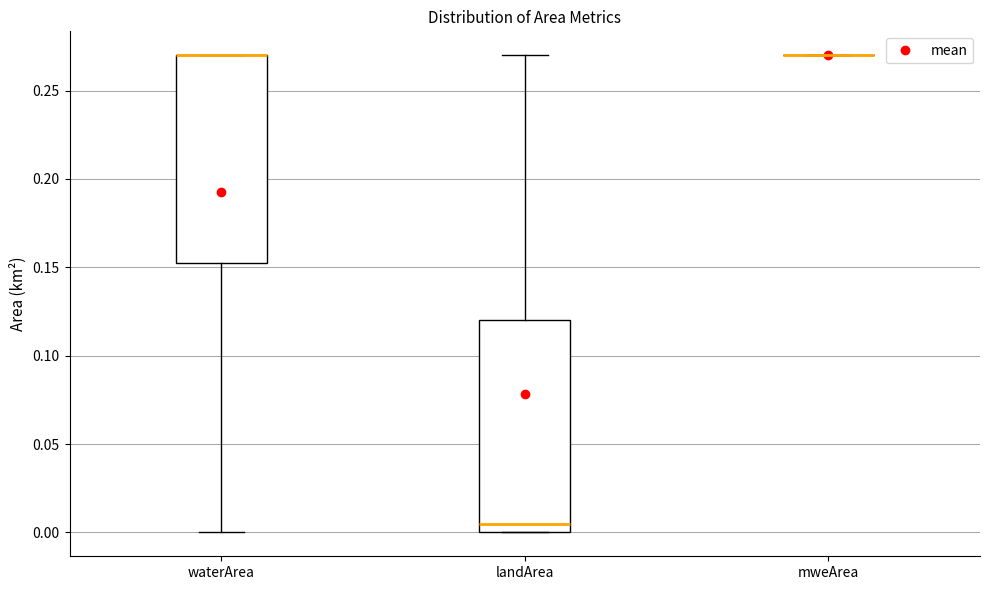

Reading left to right, read every box against the y-axis: the position of its median line, the range the box covers, and the ends of its whiskers. The values are not printed on the chart, so give them approximately, as read against the axis.

waterArea: median 0.270 (drawn on the box's upper edge), box 0.155 to 0.270, whiskers 0.000 to 0.270
landArea: median 0.005, box 0.000 to 0.120, whiskers 0.000 to 0.270
mweArea: box collapsed to a line at 0.270, whiskers 0.270 to 0.270